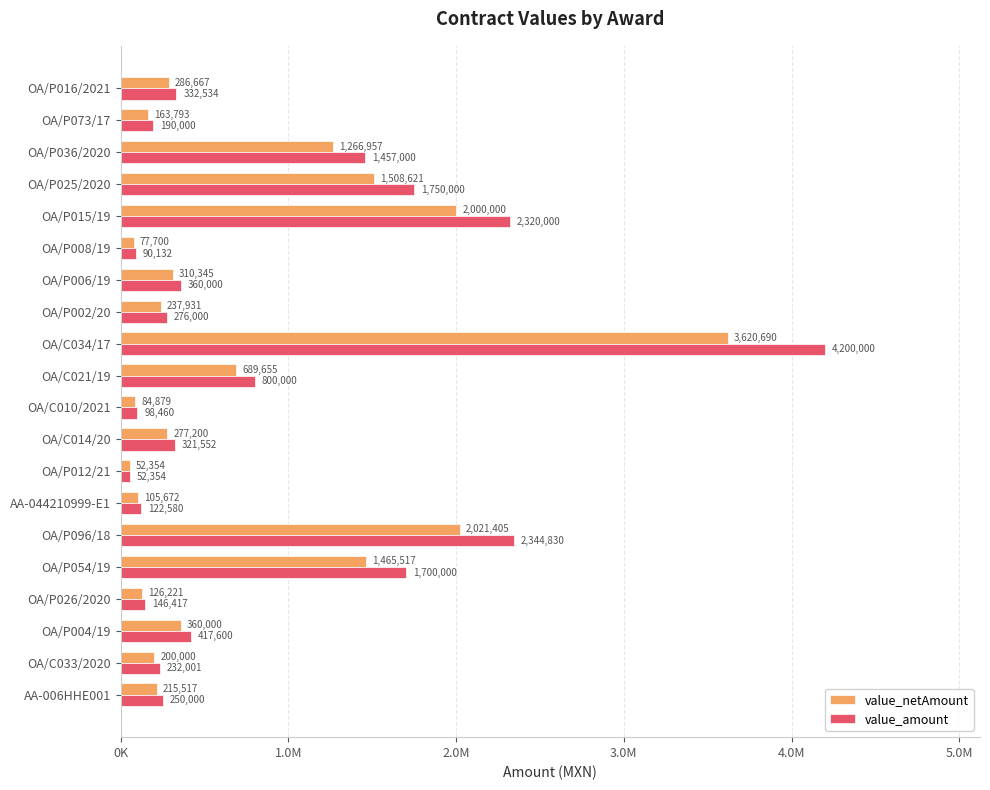

Which series has the largest total across all categories?

value_amount